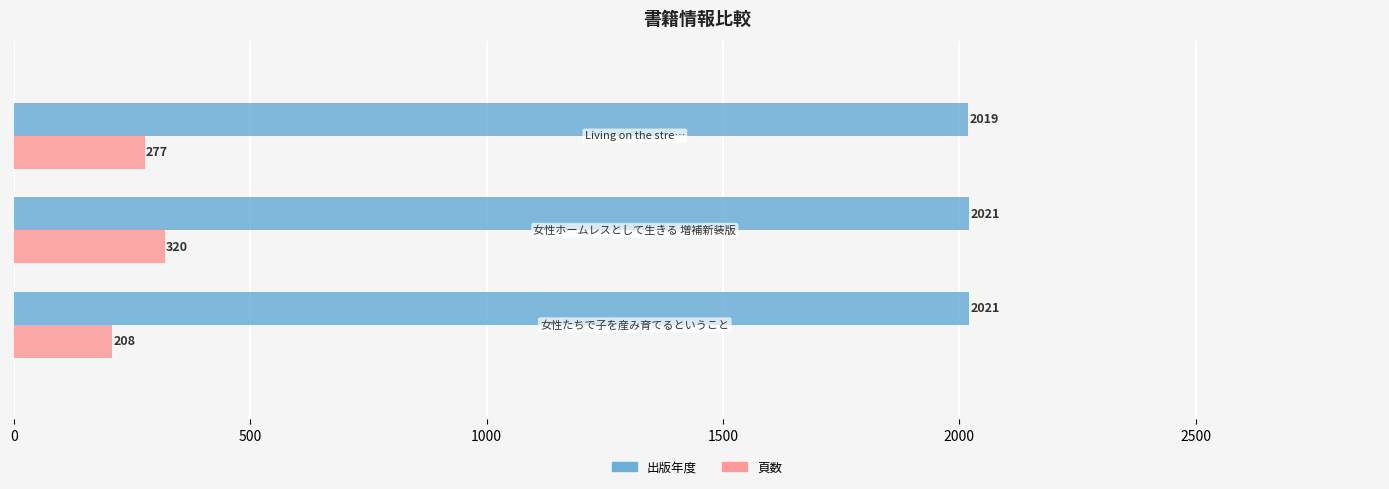

Rank the series by their average value, from highest to lowest.

出版年度, 頁数